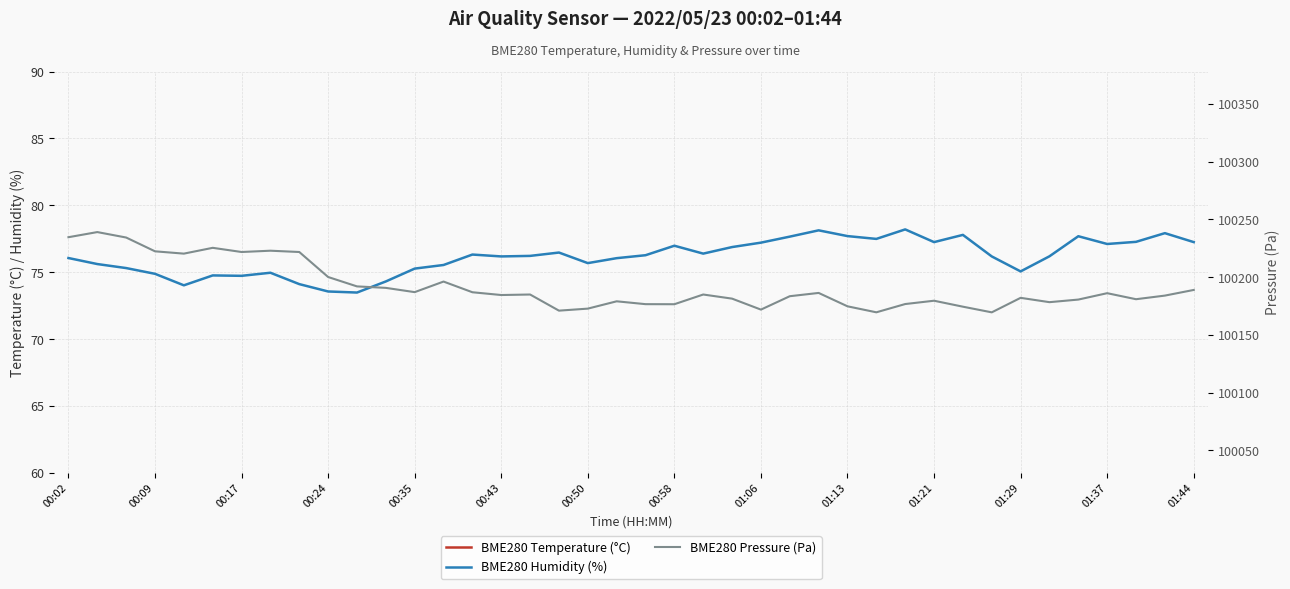

Between 00:09 and 18, which is larger?

00:09